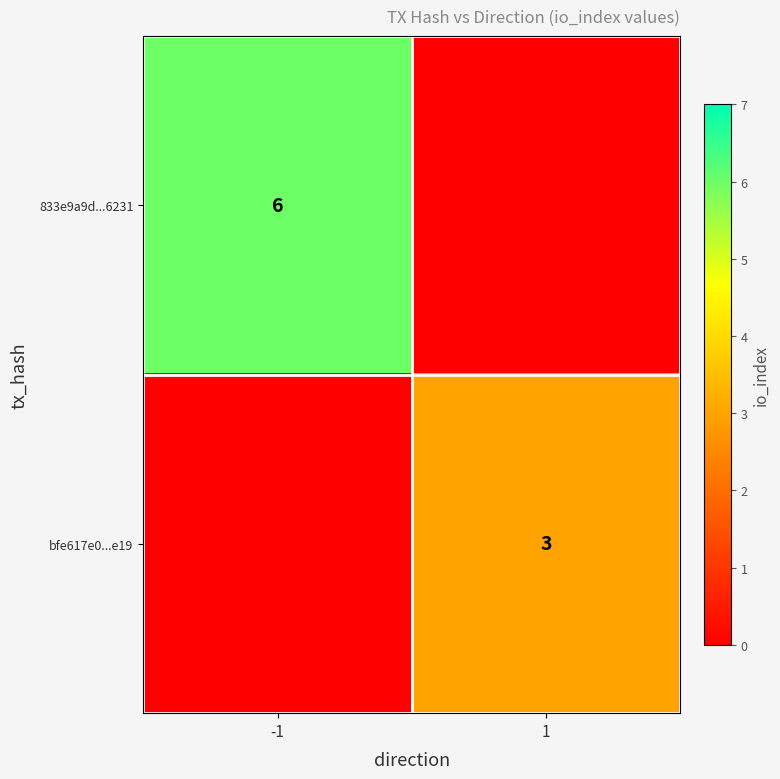

The 833e9a9d...6231 series shows 3 at -1. True or false?

False